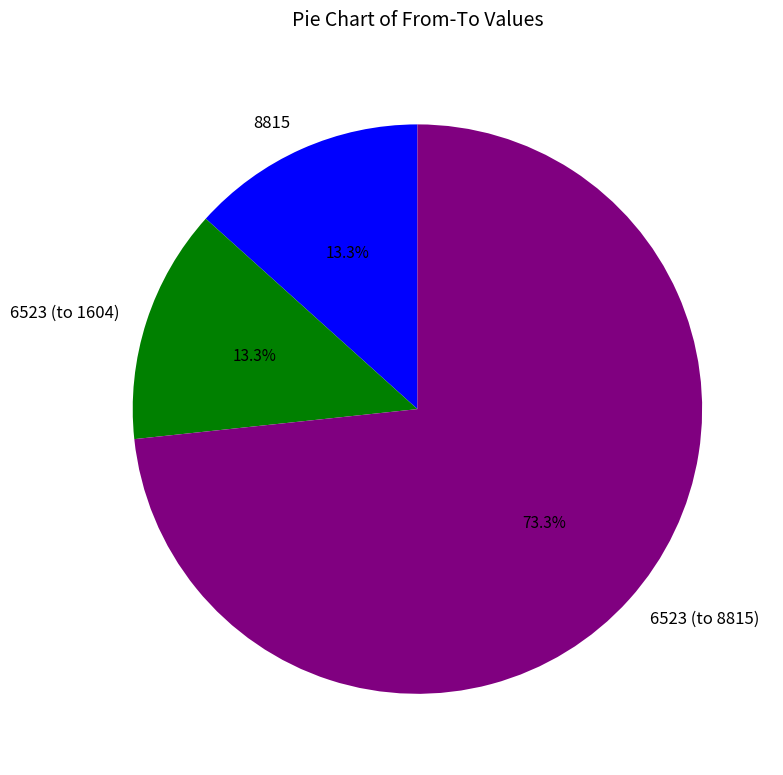

To the nearest percent, what portion does 8815 represent?

13%